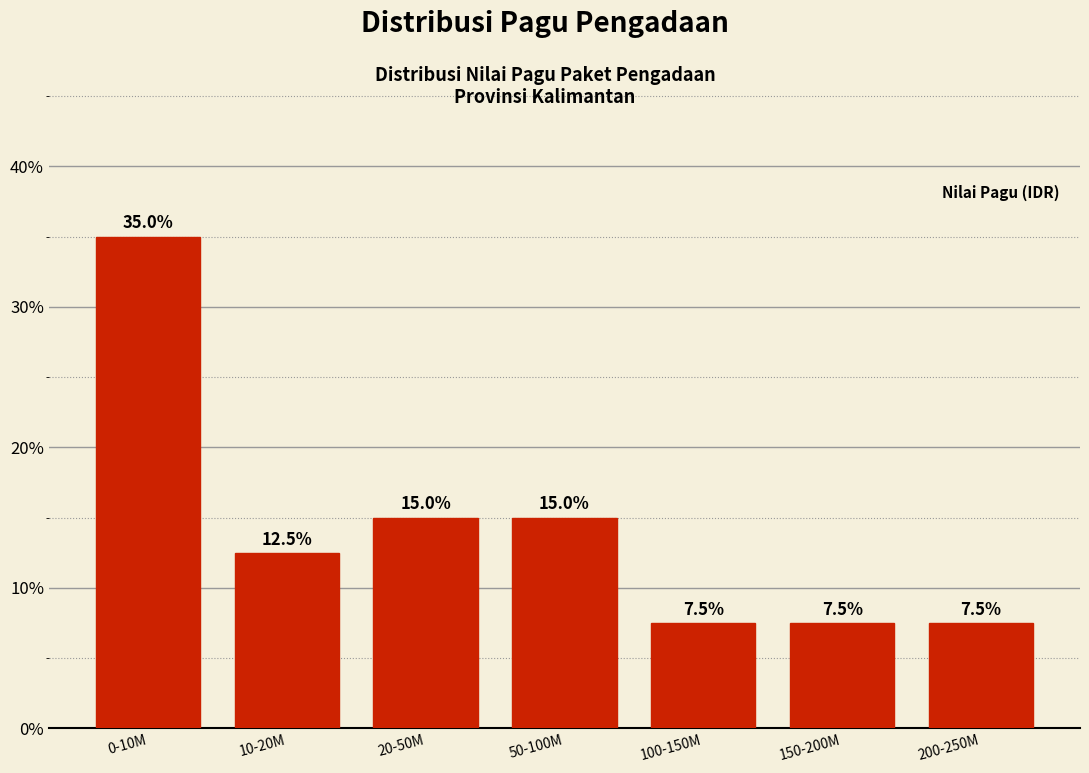

Reading left to right, list all the values displayed in this chart.

0-10M=35.0	10-20M=12.5	20-50M=15.0	50-100M=15.0	100-150M=7.5	150-200M=7.5	200-250M=7.5